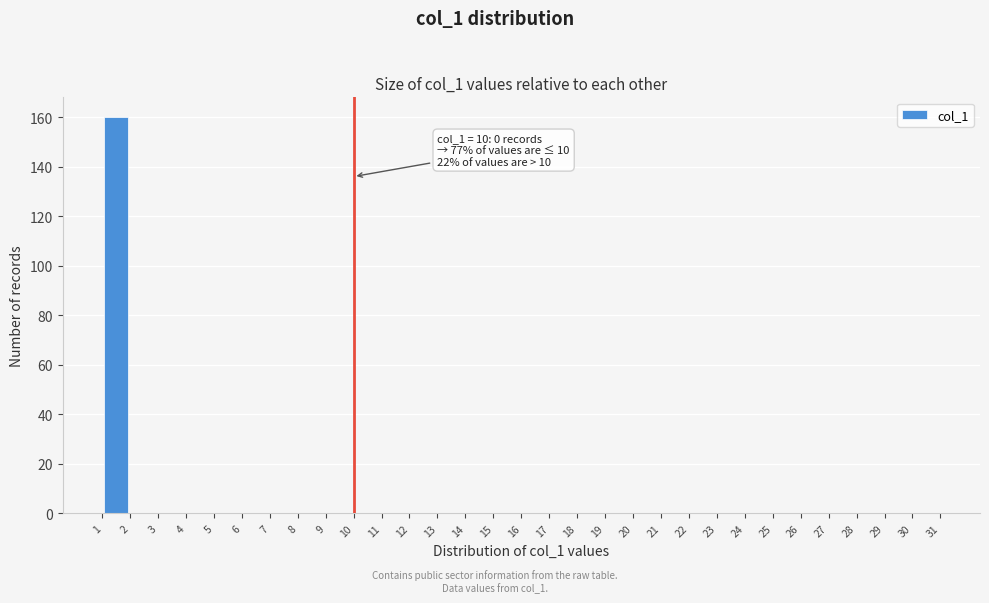

Over which range of the x-axis is the bar tallest?

1 to 2